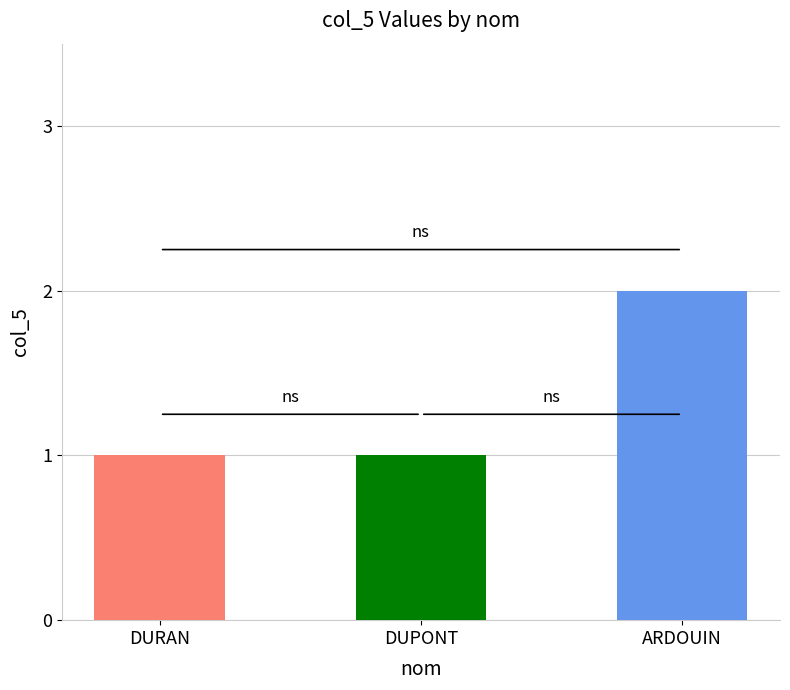

Reading left to right, list all the values displayed in this chart.

1	1	2